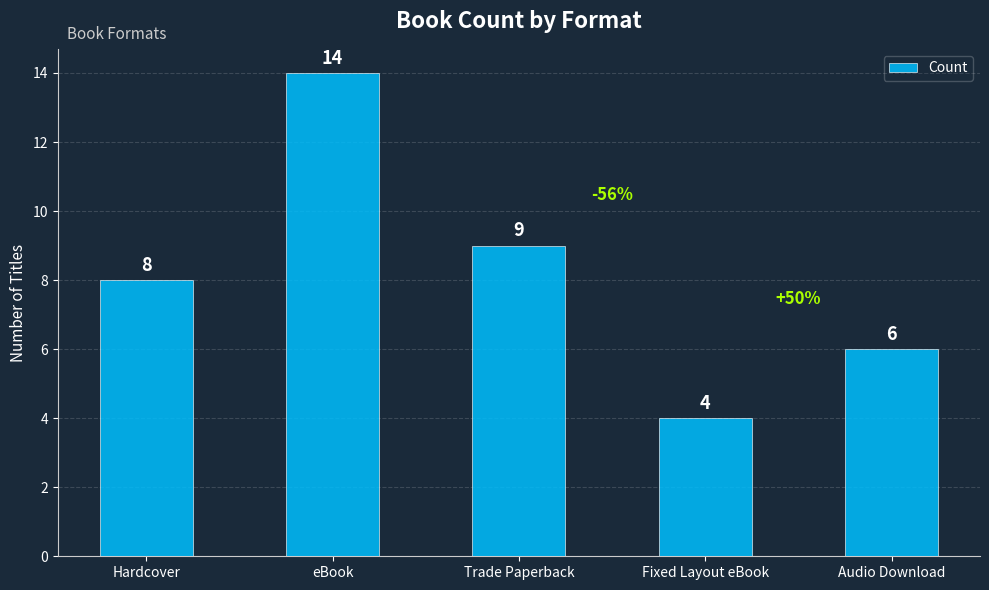

What is the difference between the maximum and second lowest values?

8